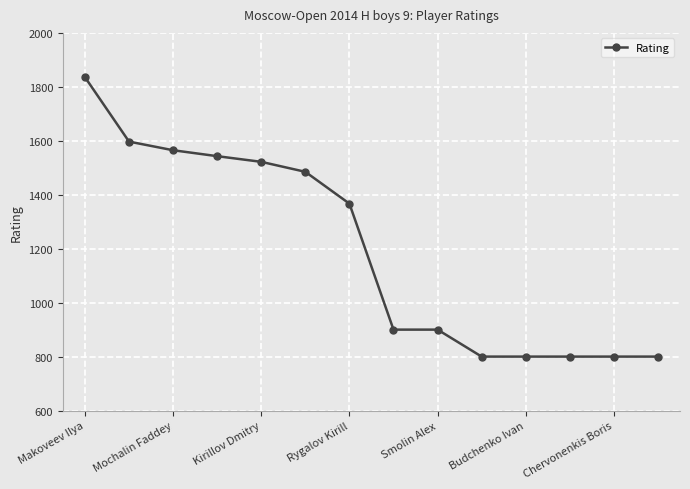

What is the value of the 1st point from the left?

1836